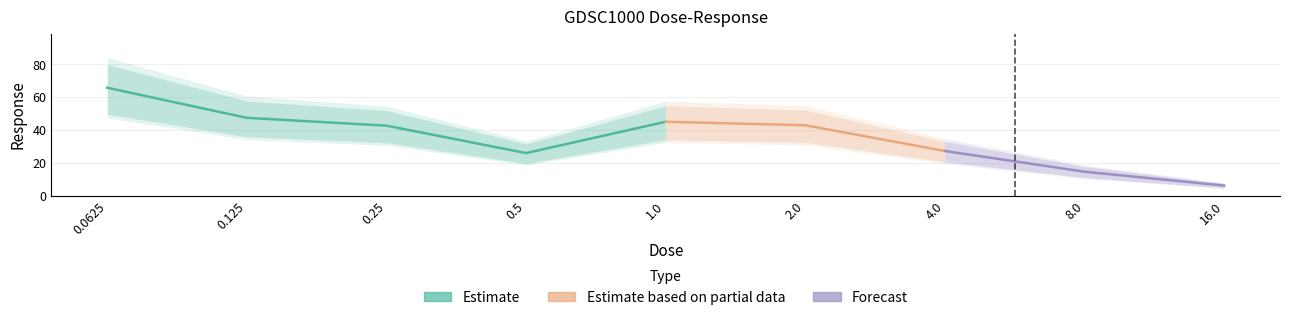

Which label corresponds to the largest value in the chart?

0.0625